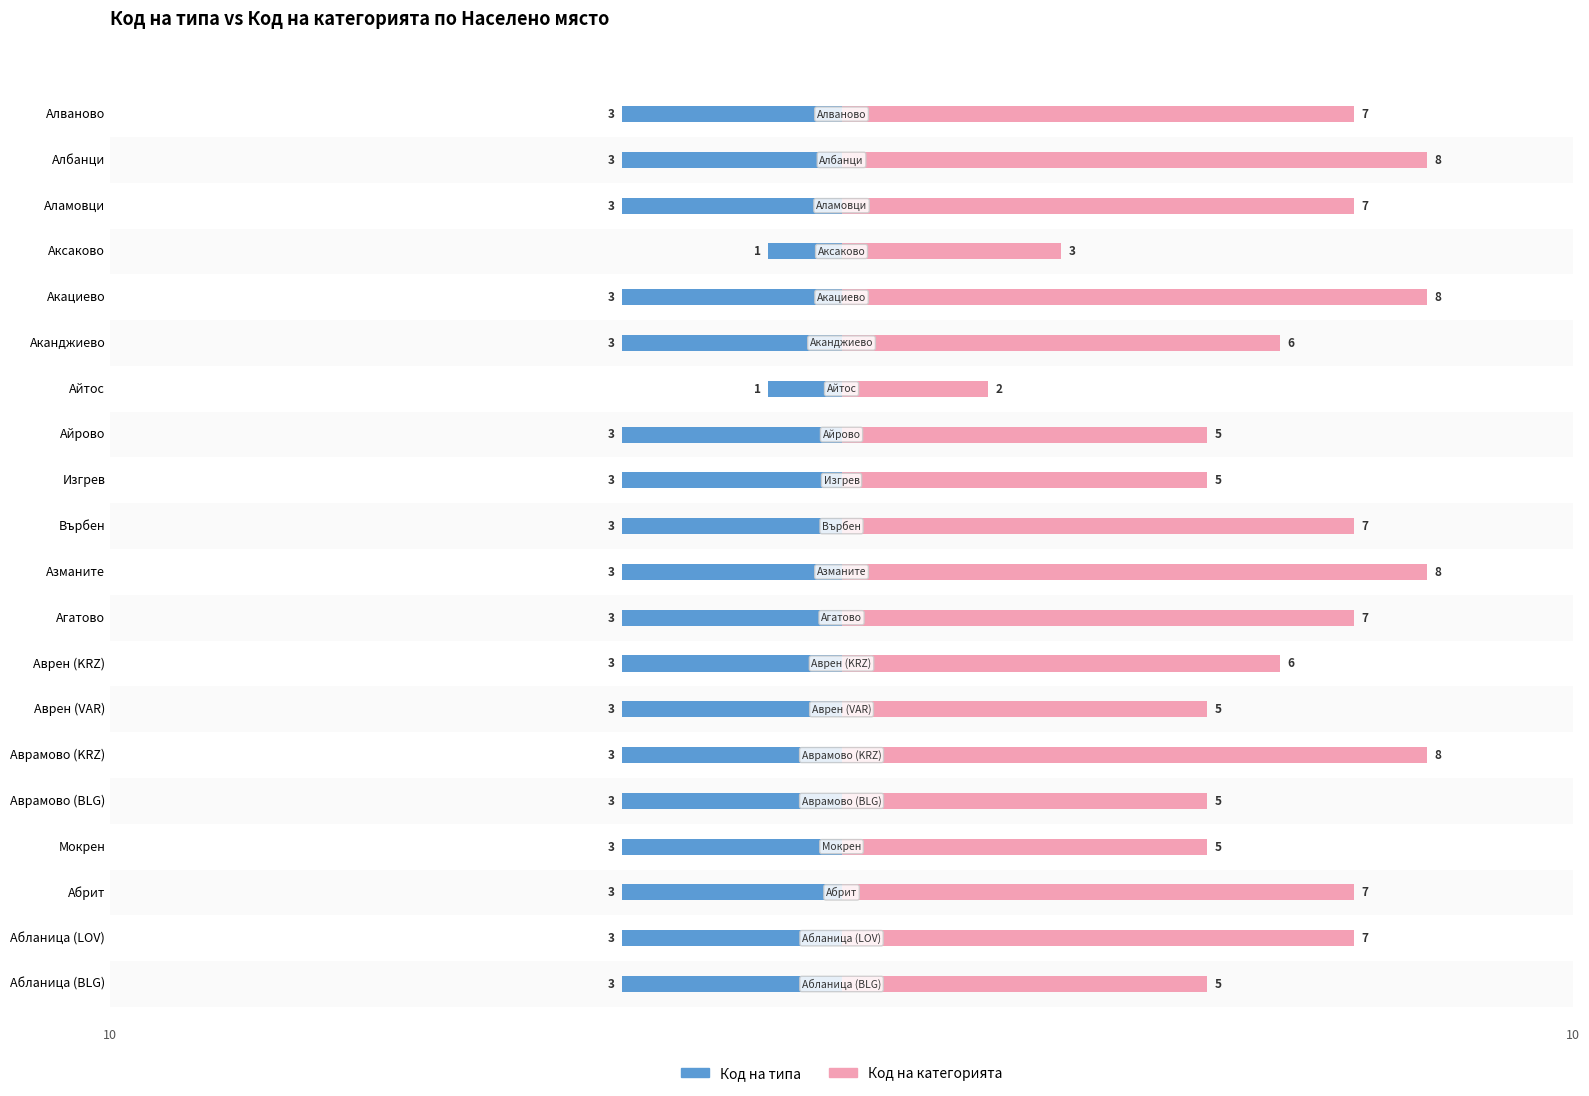

What are all the series names shown in the legend?

Код на типа, Код на категорията